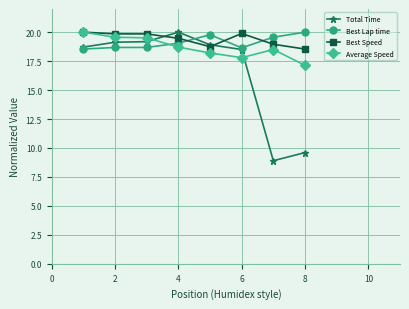

Which series has the widest spread of values?

Total Time